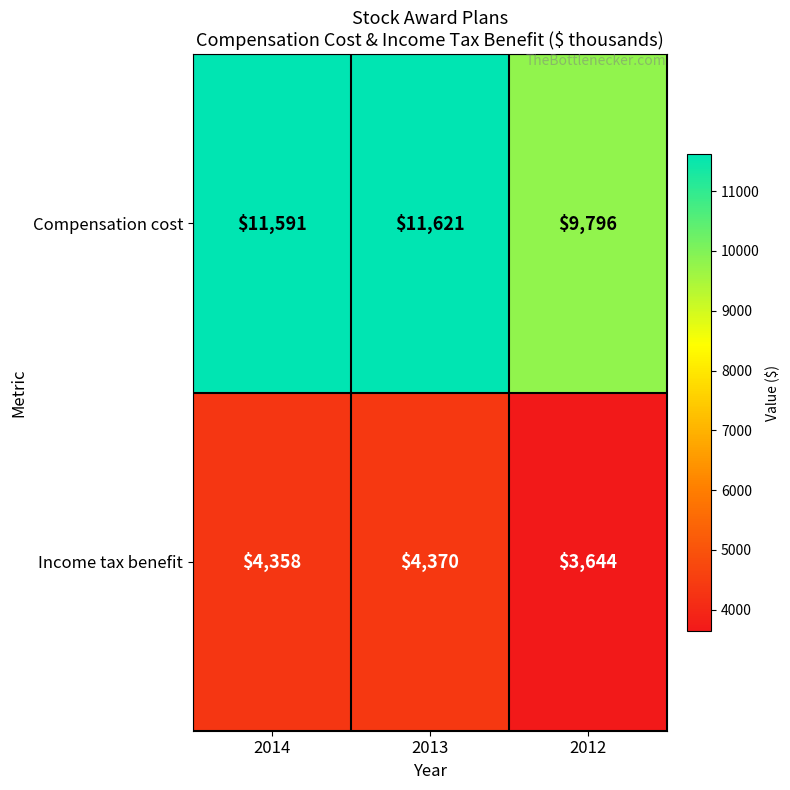

The value of Compensation cost at 2013 is 2480. True or false?

False